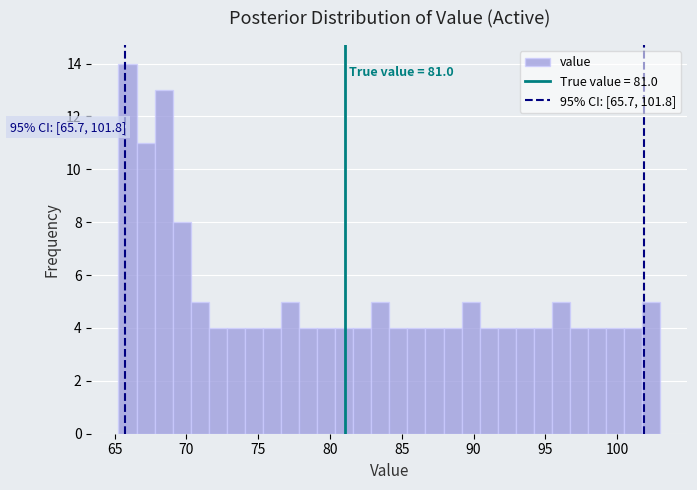

Around what value on the x-axis is the tallest bar? Give the approximate position of its centre, as read against the axis.

66.0